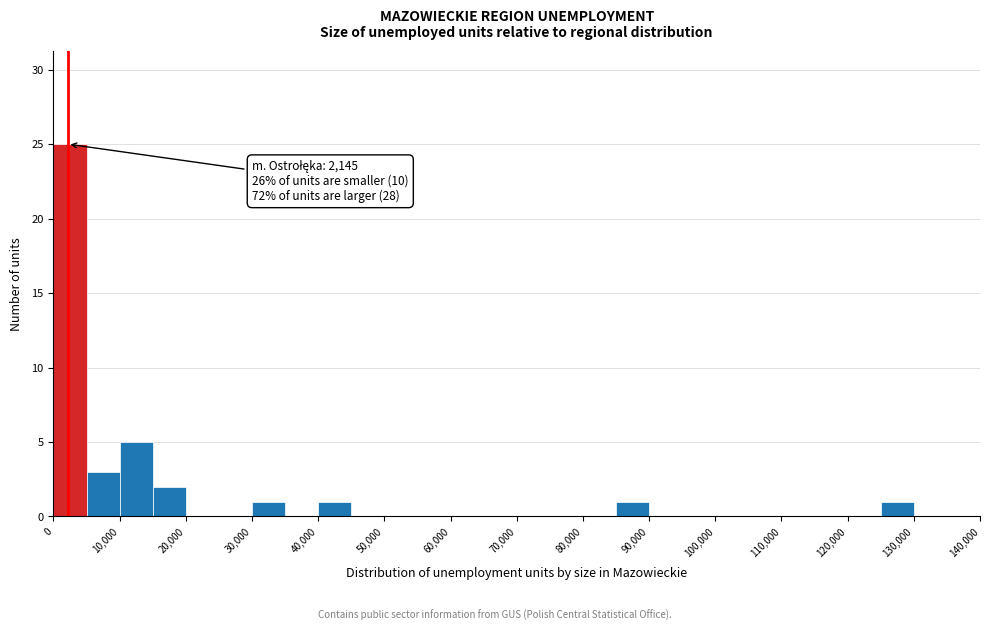

Over which range of the x-axis is the bar tallest?

0 to 5000